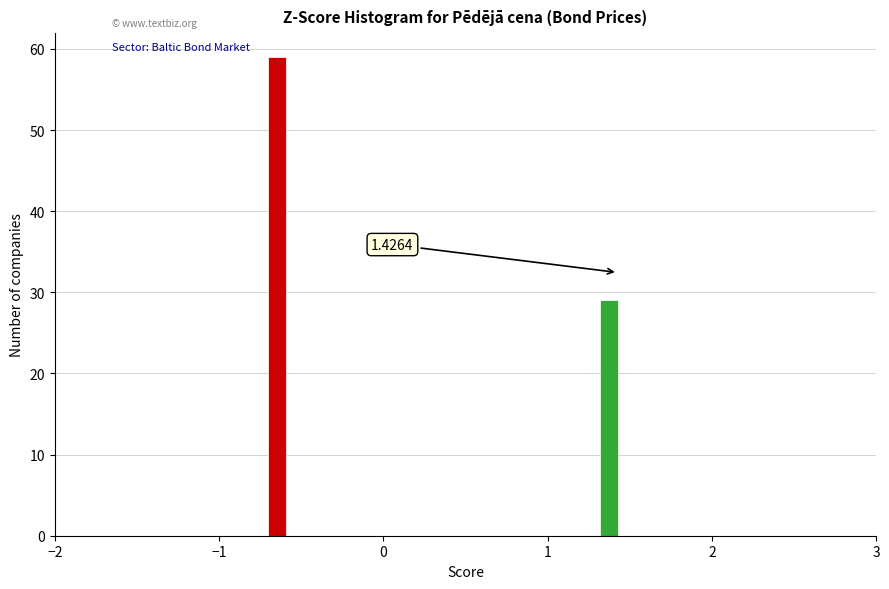

Read against the x-axis, roughly where is the centre of the tallest bar?

-0.6